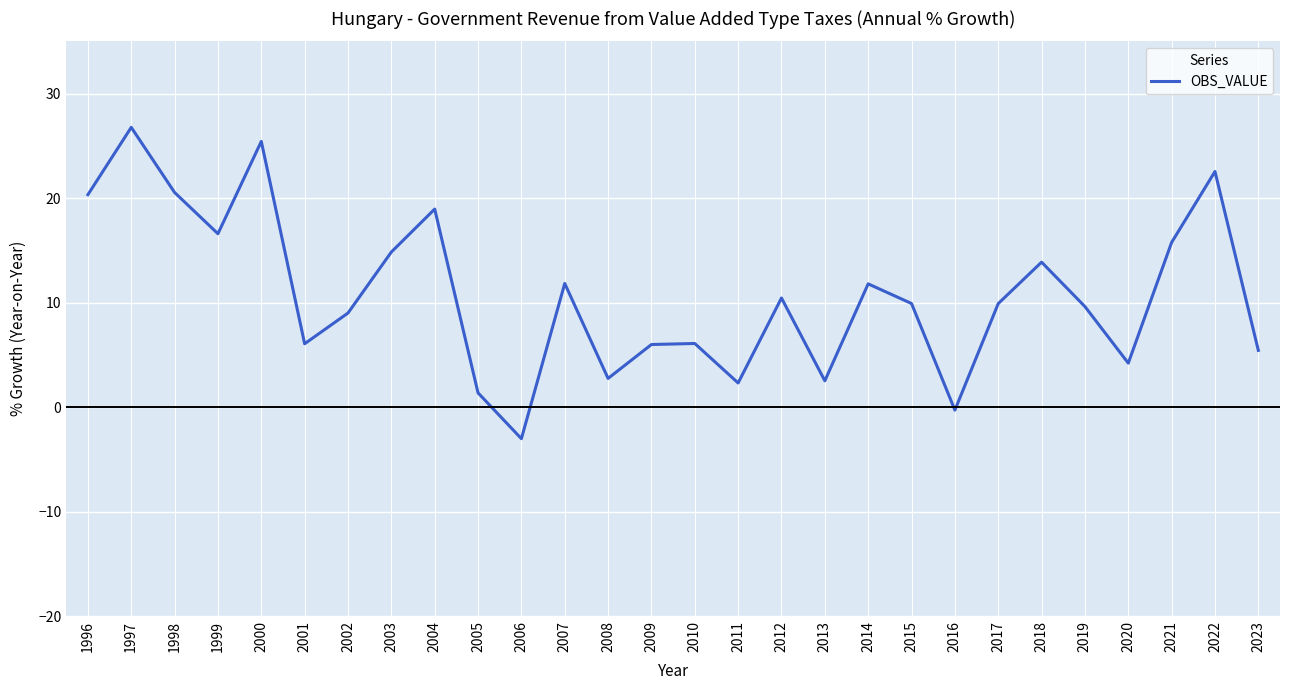

How many positive values are there?

26